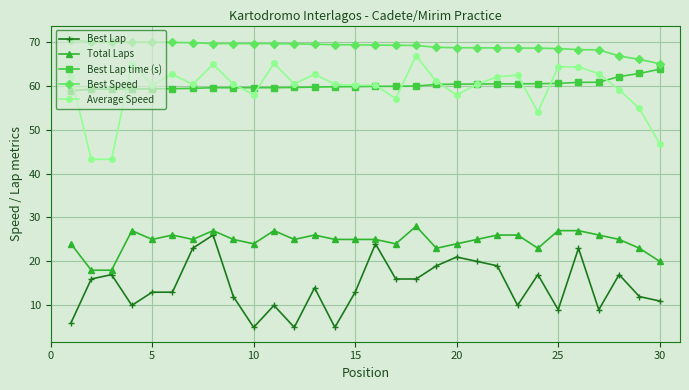

What is the sum of all Best Speed values?

2066.7